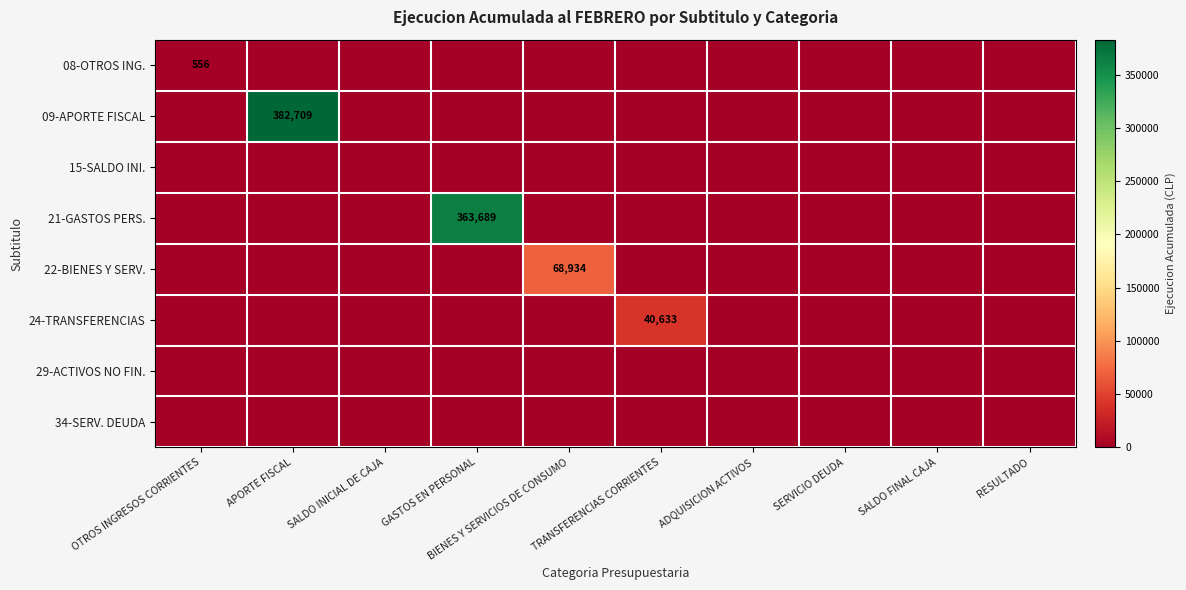

Is the value of 34-SERV. DEUDA at ADQUISICION ACTIVOS greater than the value of 15-SALDO INI. at SERVICIO DEUDA?

No